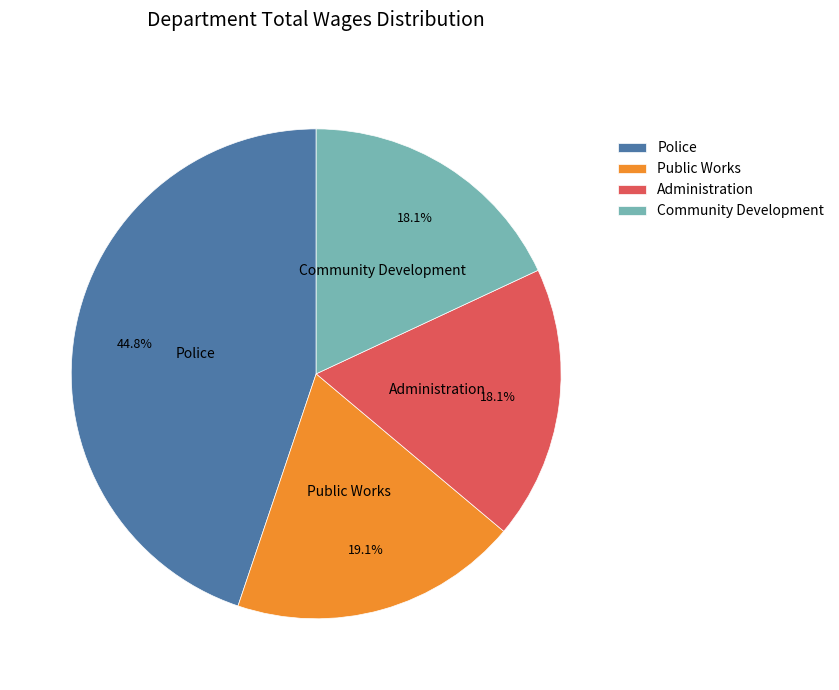

Which category has the biggest portion of the pie?

Police